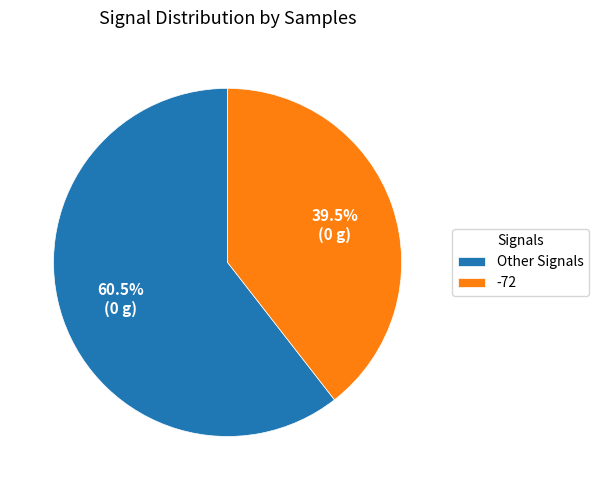

Does any single category account for the majority?

Yes